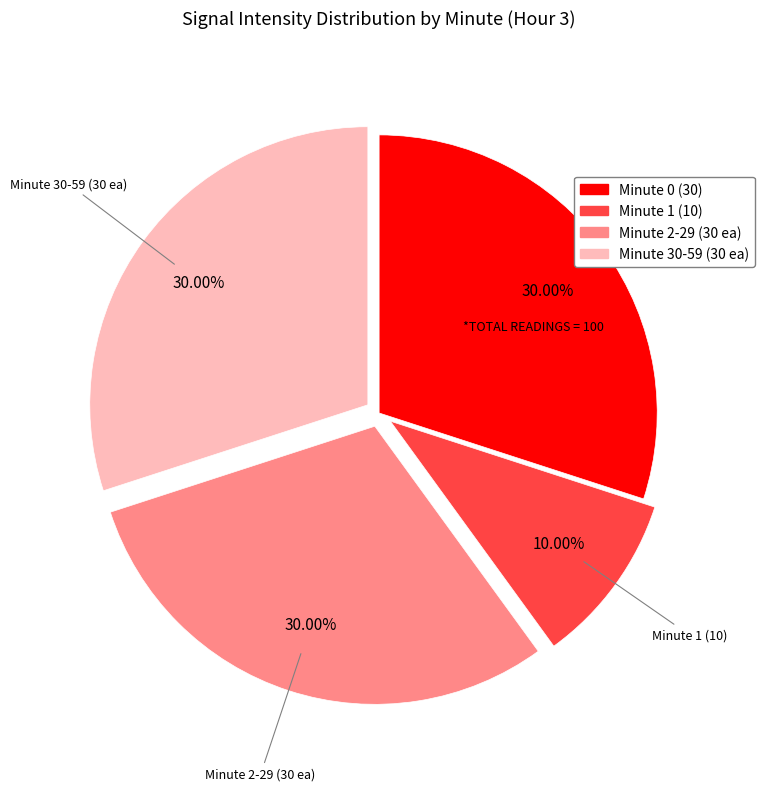

Is there any slice that represents more than half of the pie?

No